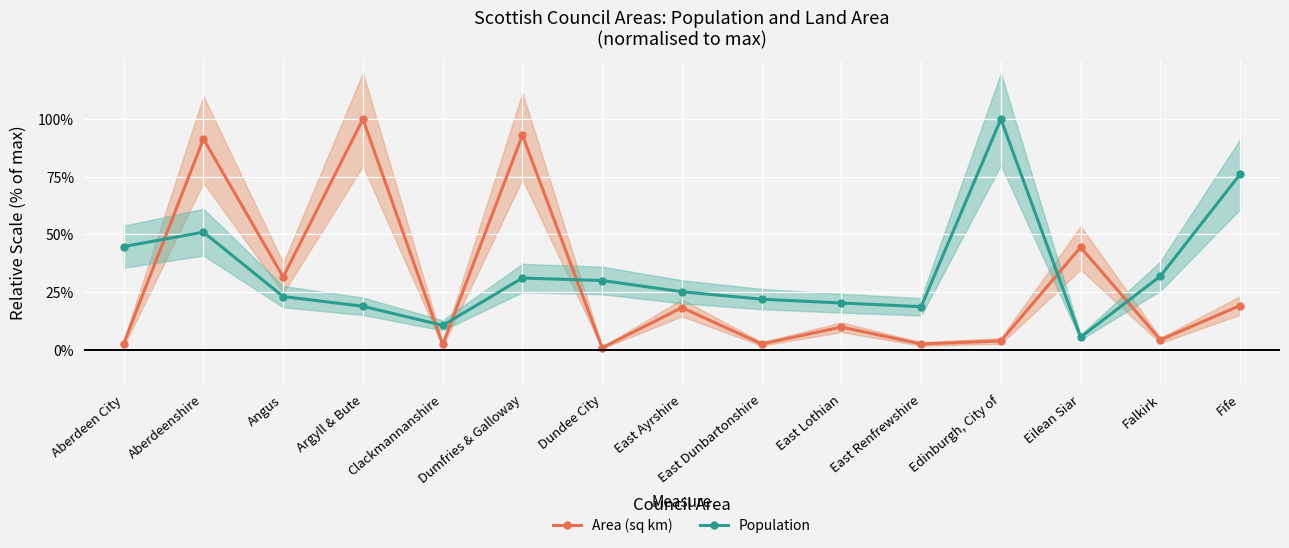

How many times do Area (sq km) and Population cross each other?

6